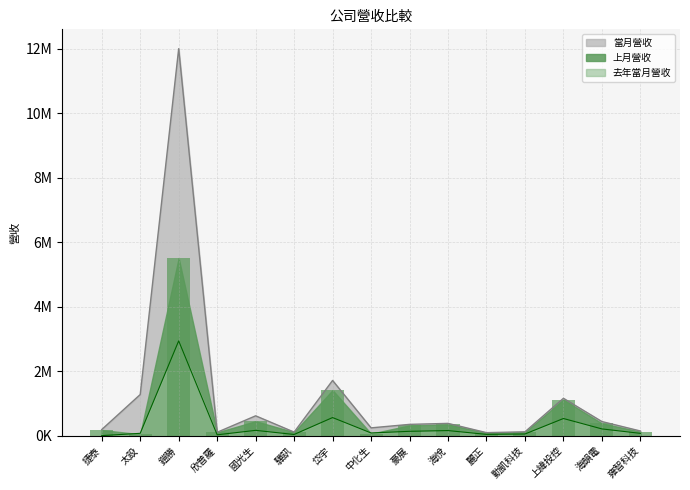

At how many categories does at least one series exceed 5036786?

1